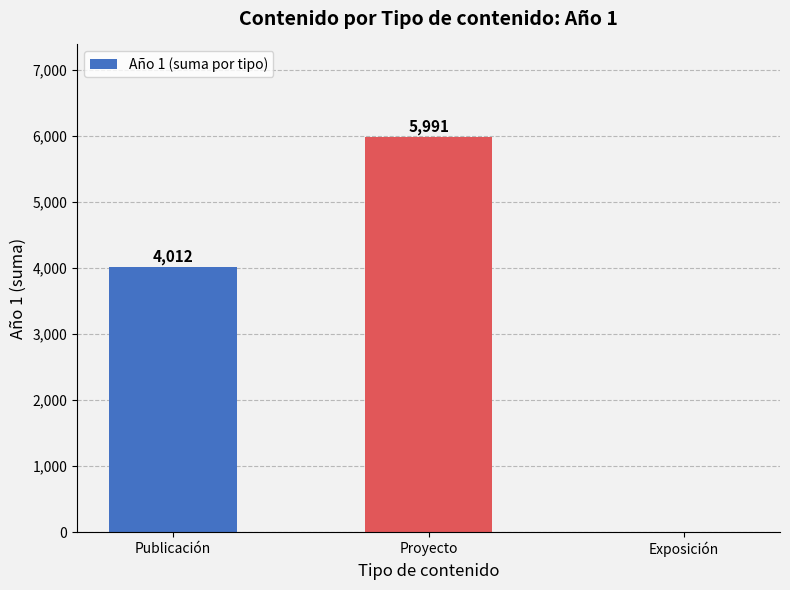

What is the change in value from Publicación to Exposición?

-4012